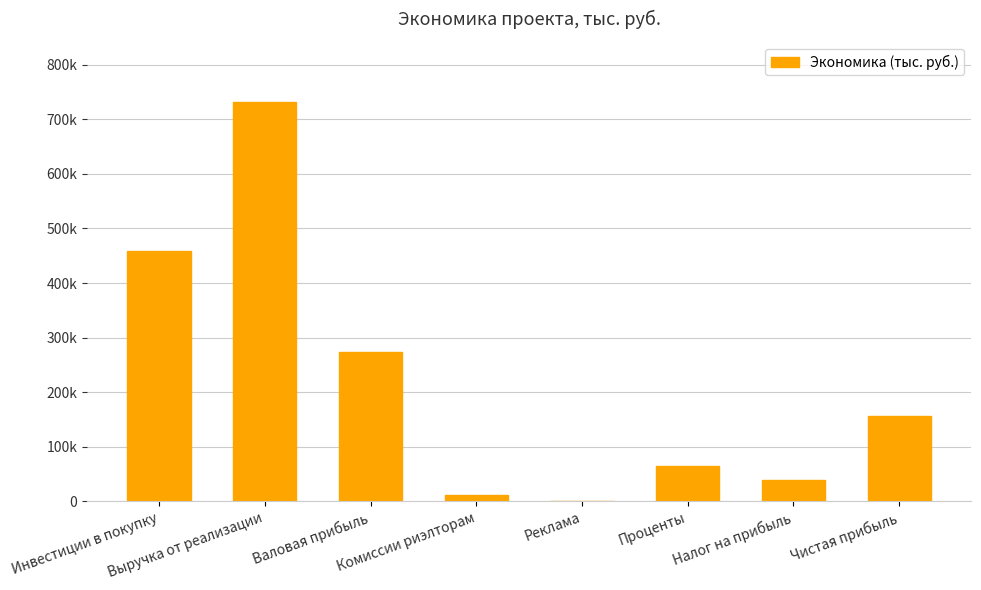

Are the bars horizontal?

No